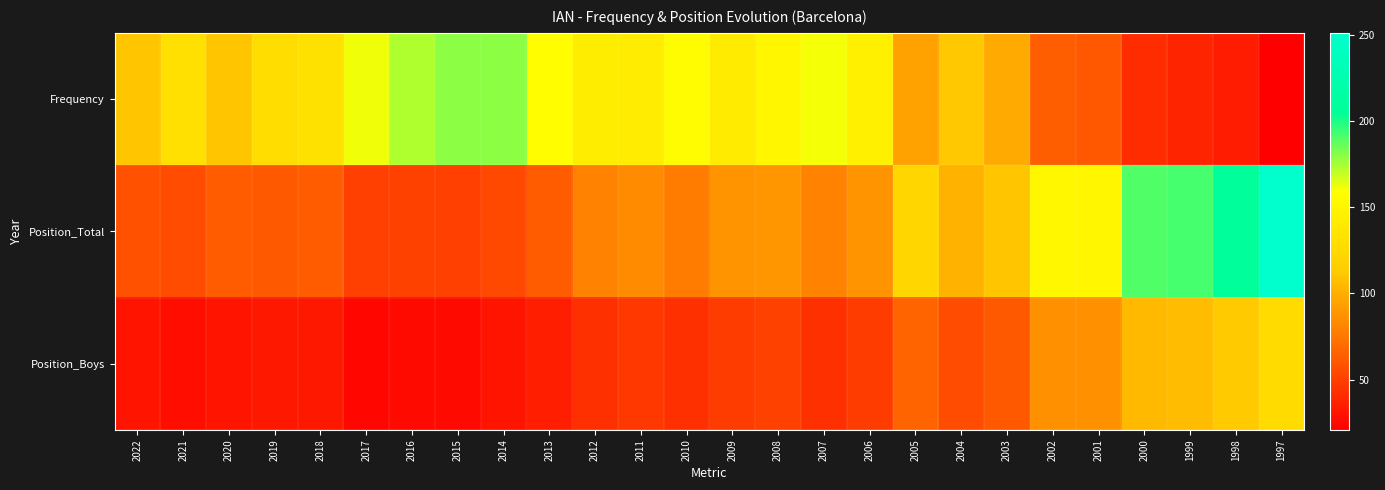

What is the minimum value shown in the chart?

21